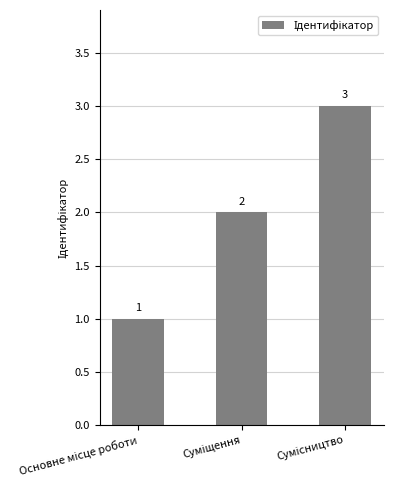

What is the maximum value shown in the chart?

3